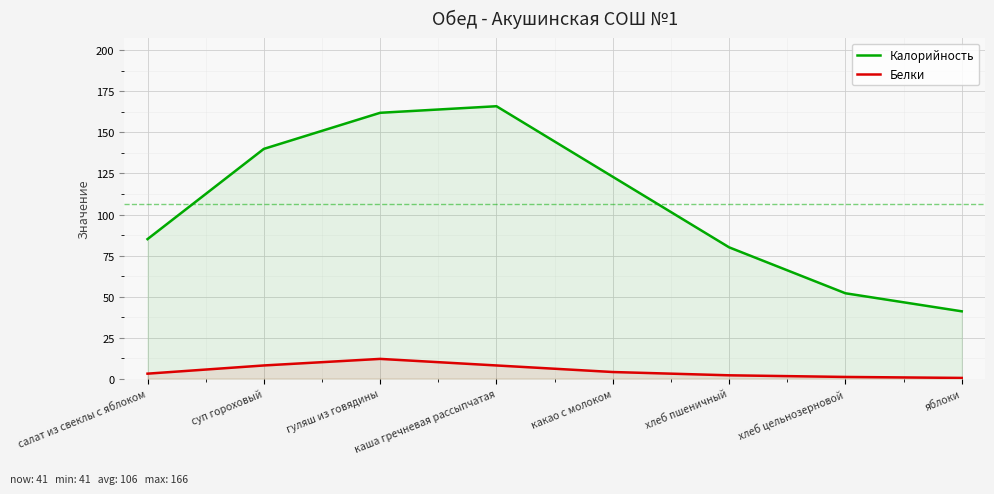

In Калорийность, how many points are higher than both neighbors (excluding endpoints)?

1